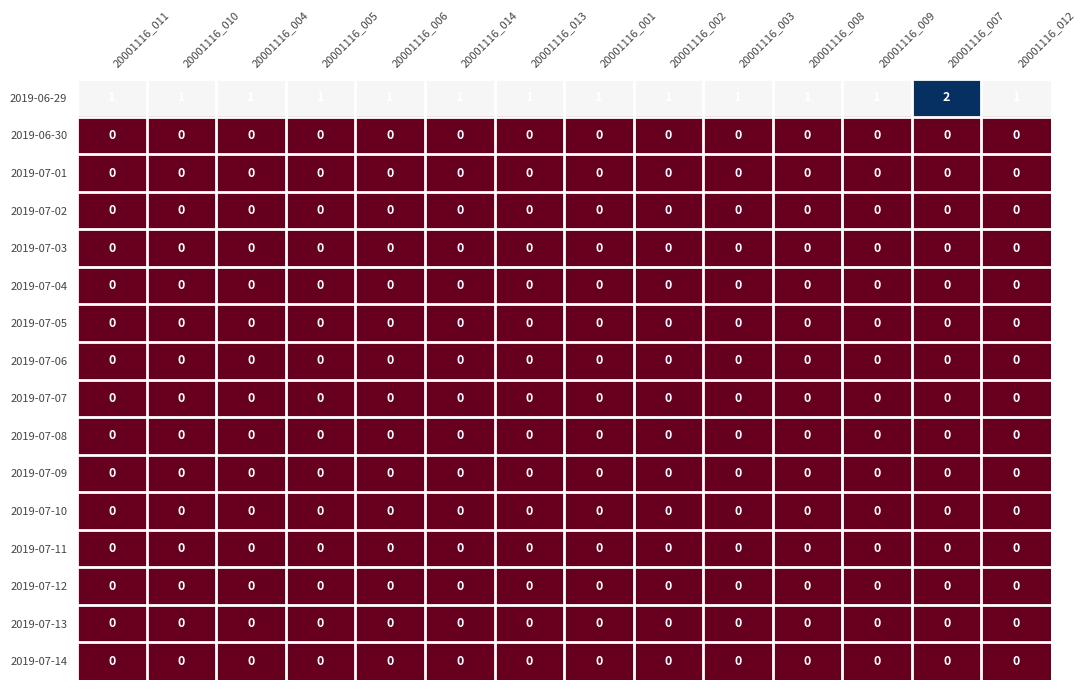

At how many categories does at least one series exceed 0?

14